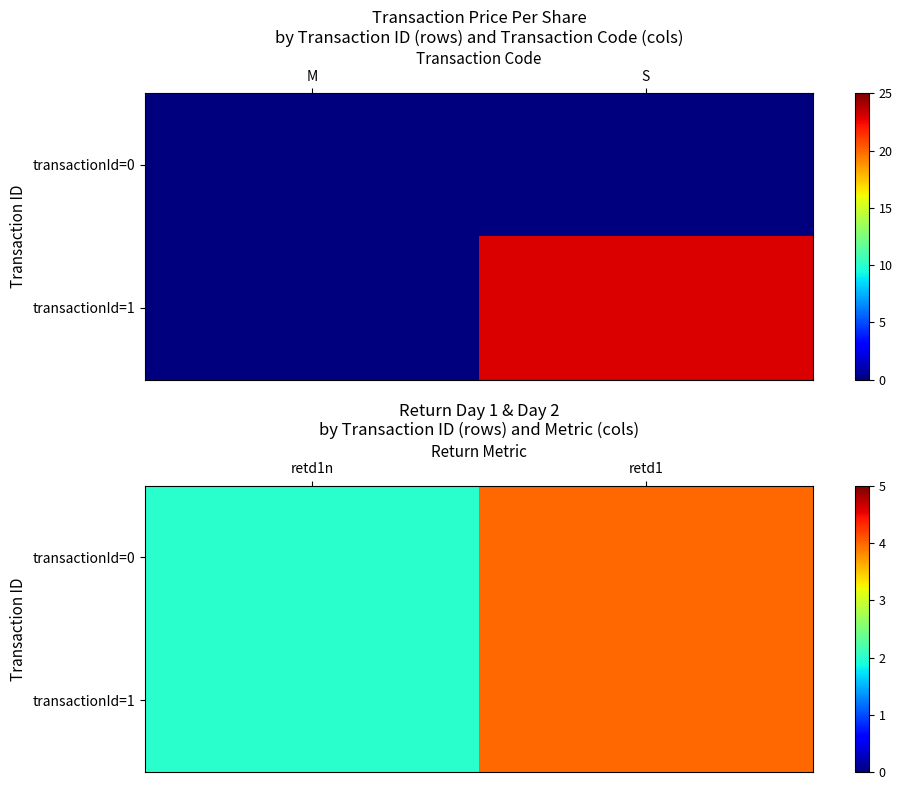

Is it true that transactionId=0 equals 1 at retd1n?

False